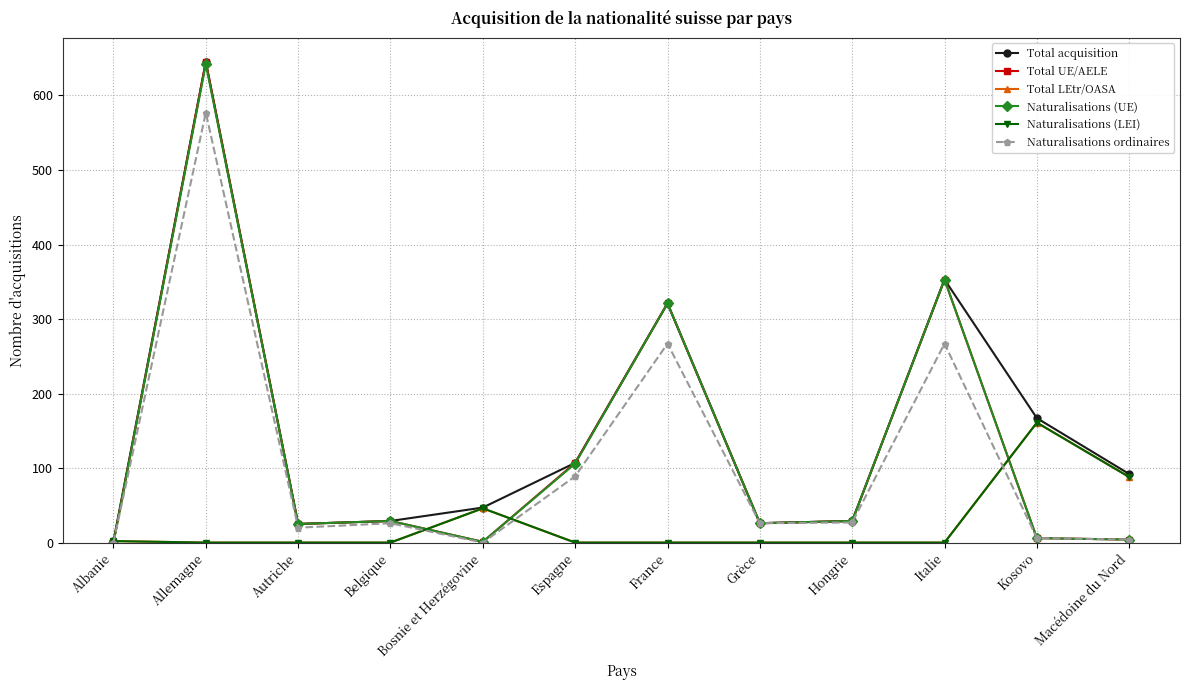

What is the total value across all series at Espagne?

409